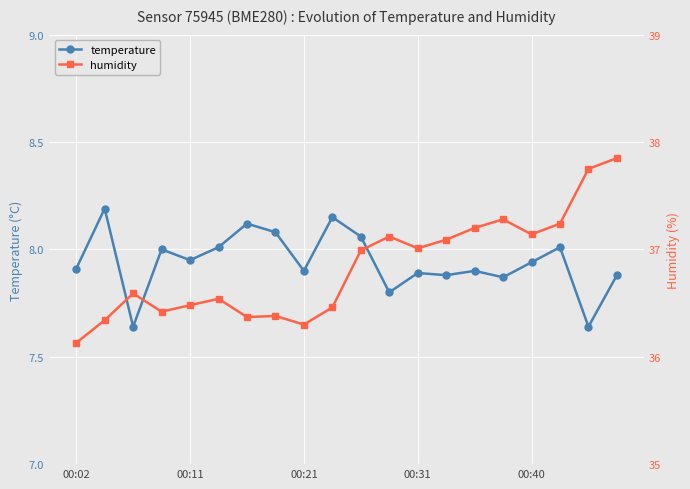

How many lines are shown in the chart?

2